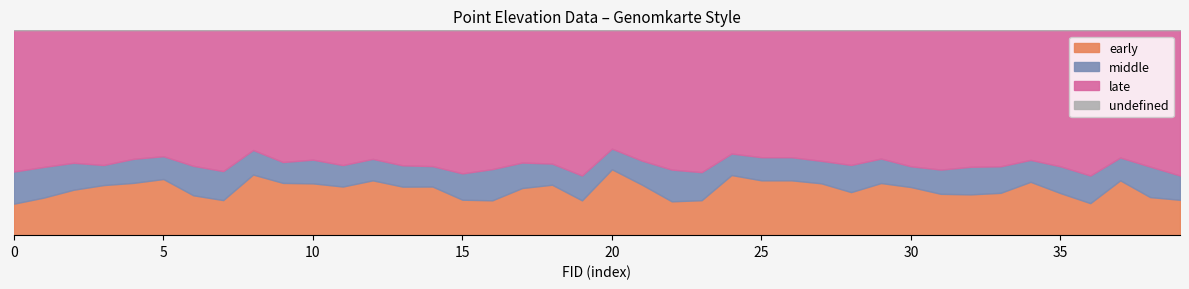

Where is the first local minimum for Z?

7